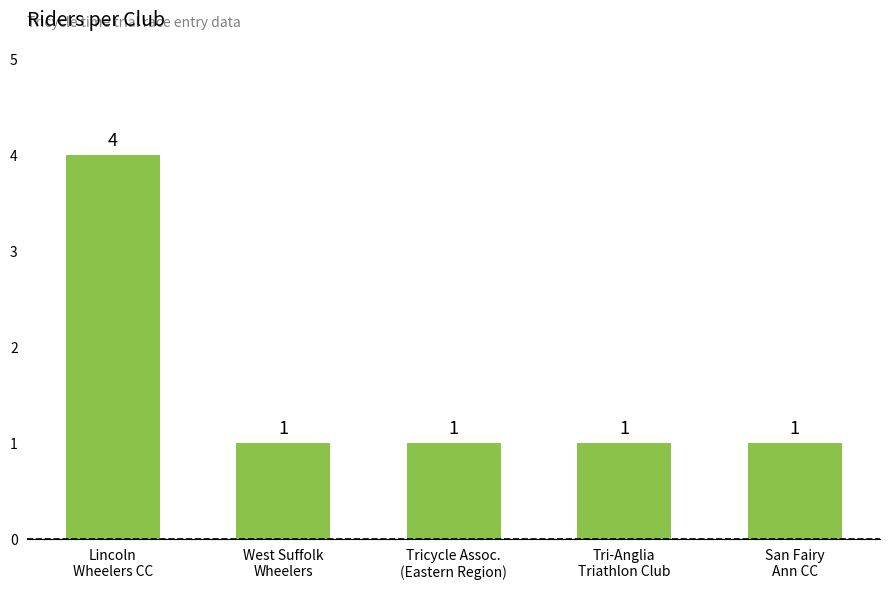

What is the value of the 4th bar from the left?

1